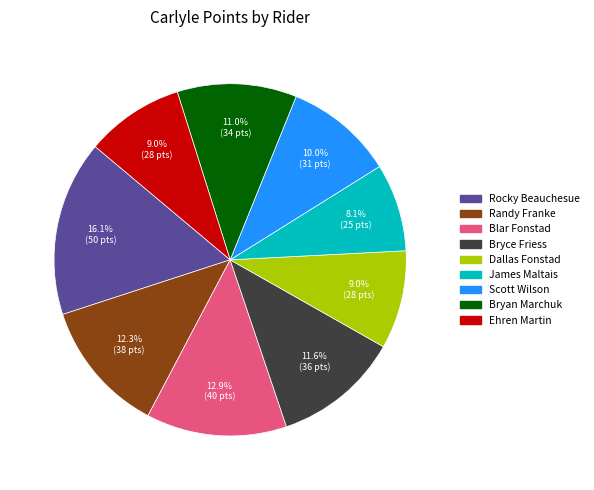

Does any single category account for the majority?

No